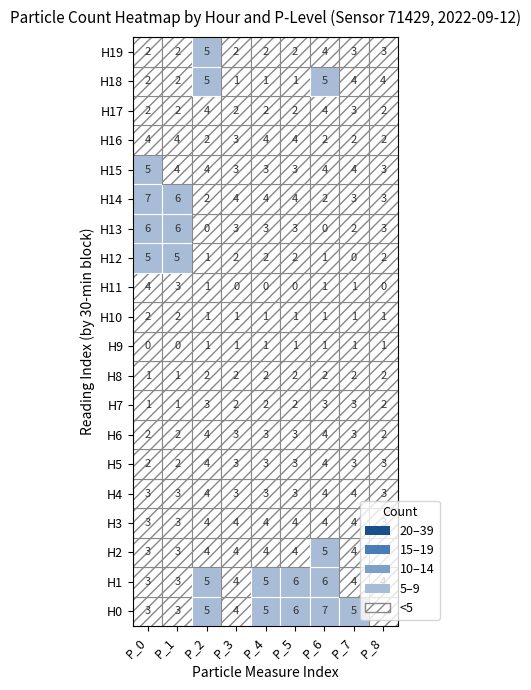

What is the difference between the highest and lowest values at 8?

1